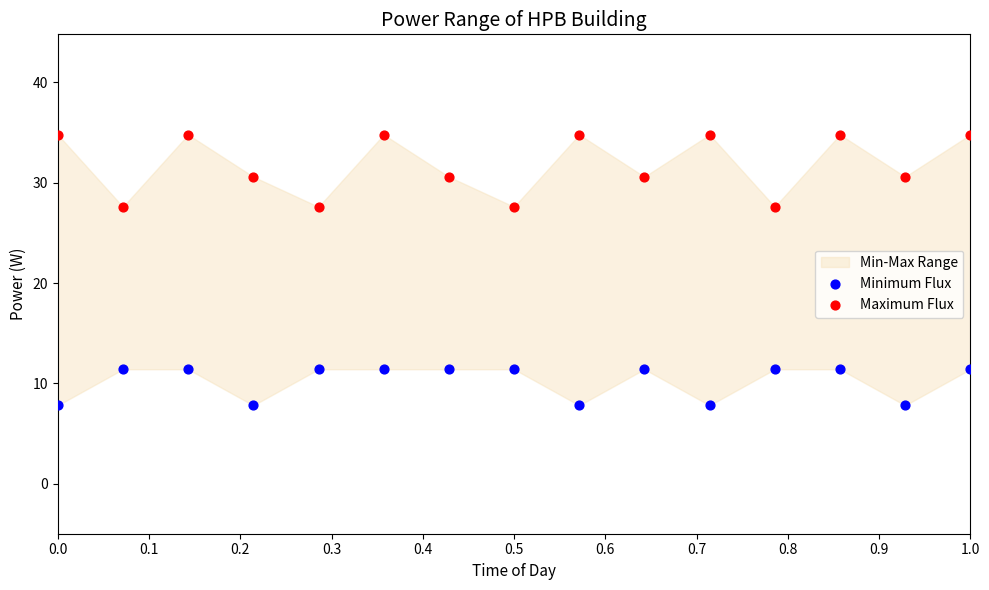

Which series reaches the minimum Y coordinate?

Minimum Flux